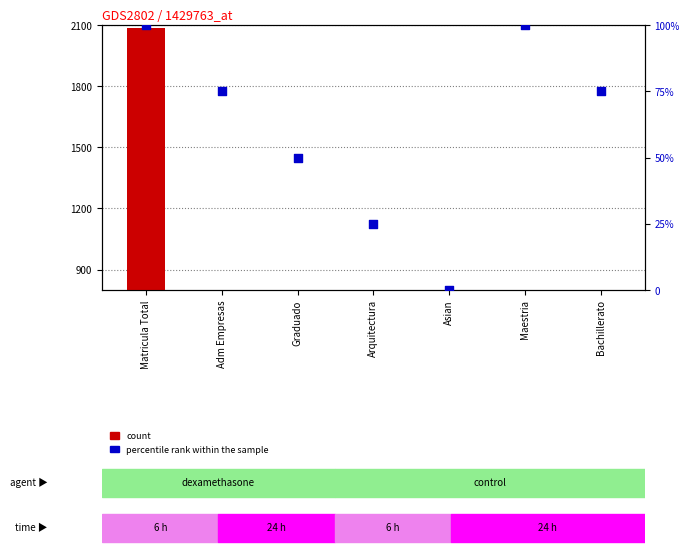

At which category is the sum across all series the highest?

Matricula Total